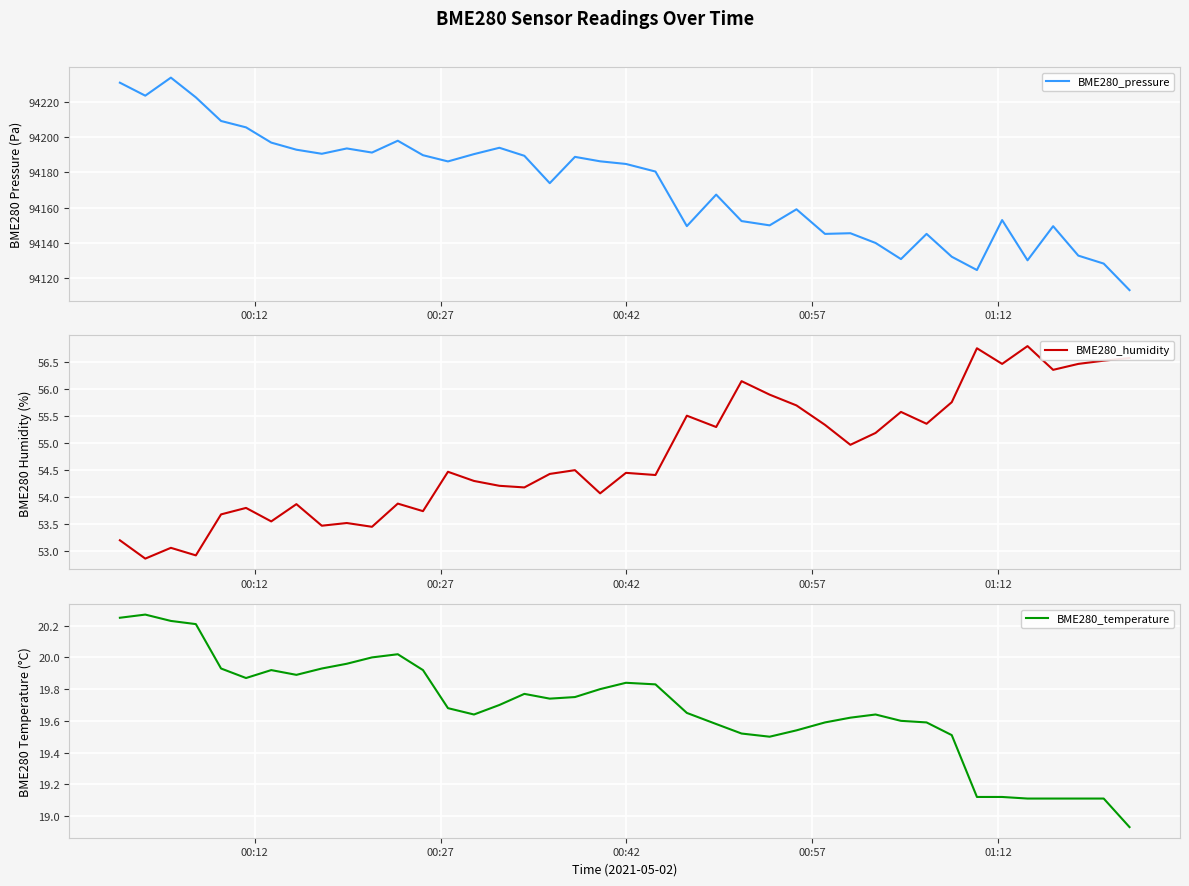

True or false: BME280_humidity and BME280_pressure cross at least once.

False